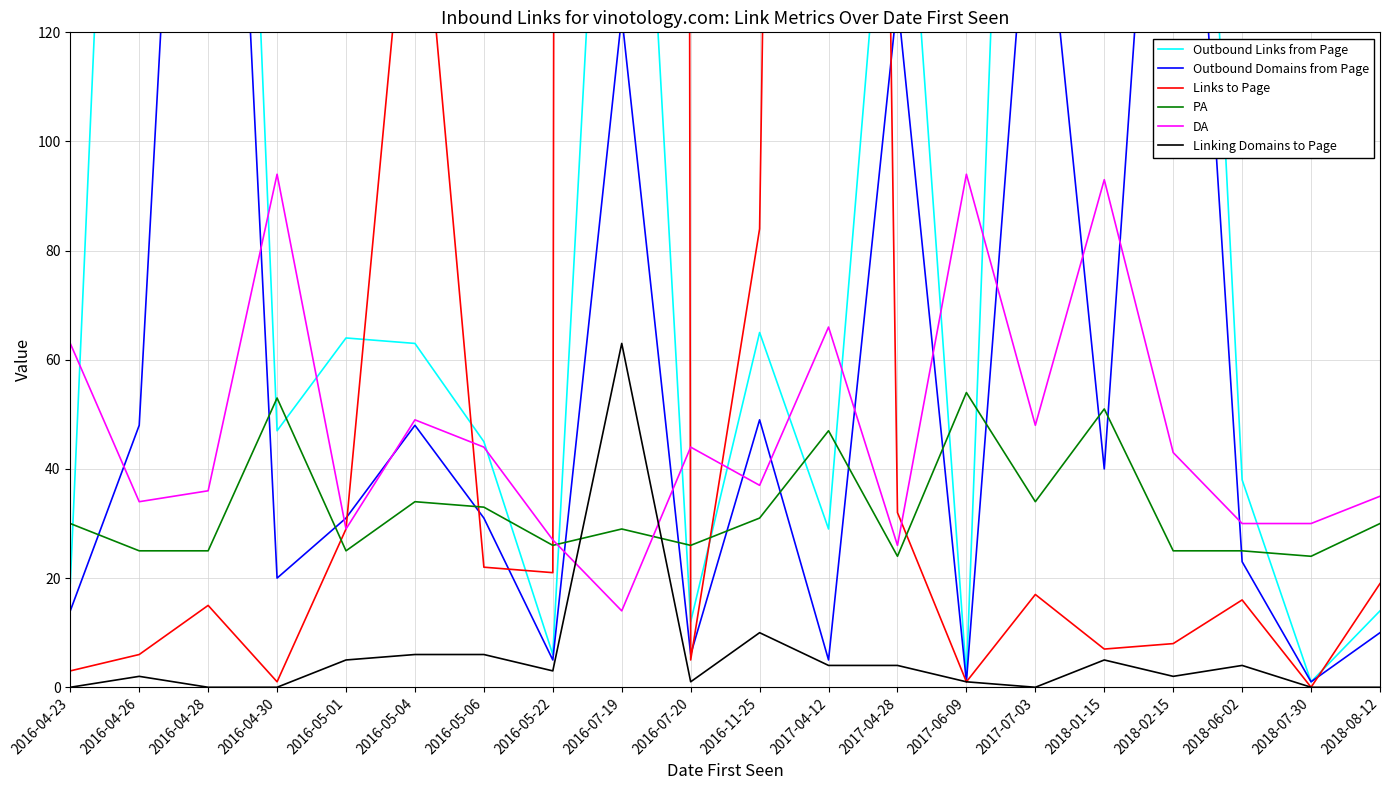

What is the difference between the maximum and minimum values in the PA series?

30